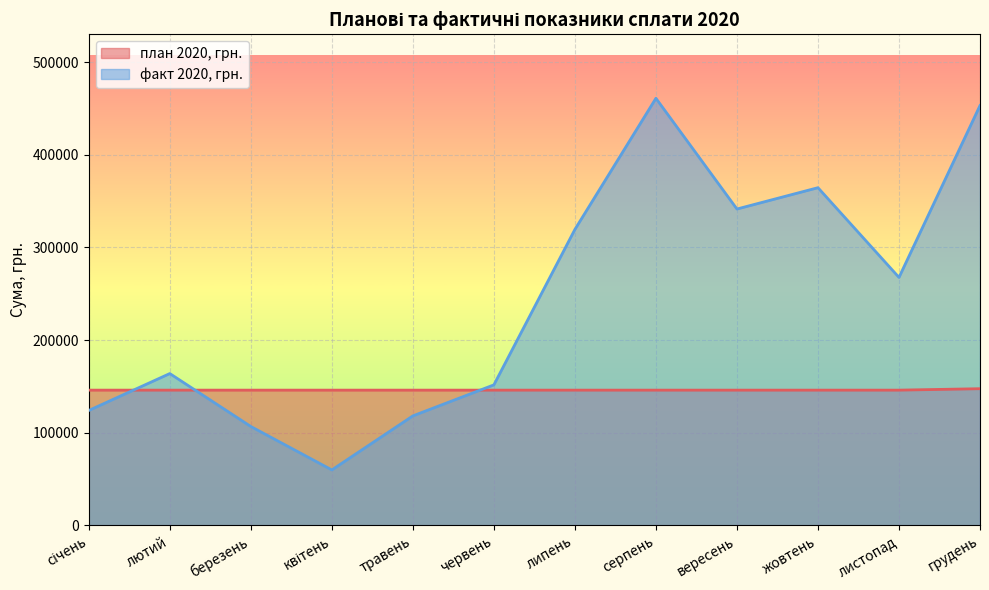

Reading left to right, transcribe all the data shown in this chart.

план 2020, грн.: 145902.0	145902.0	145902.0	145902.0	145902.0	145902.0	145902.0	145902.0	145902.0	145902.0	145902.0	147449.0
факт 2020, грн.: 123952.6	163796.1	106635.0	59741.0	118095.0	151594.6	319461.0	461089.0	341504.0	364534.6	267631.6	453244.2